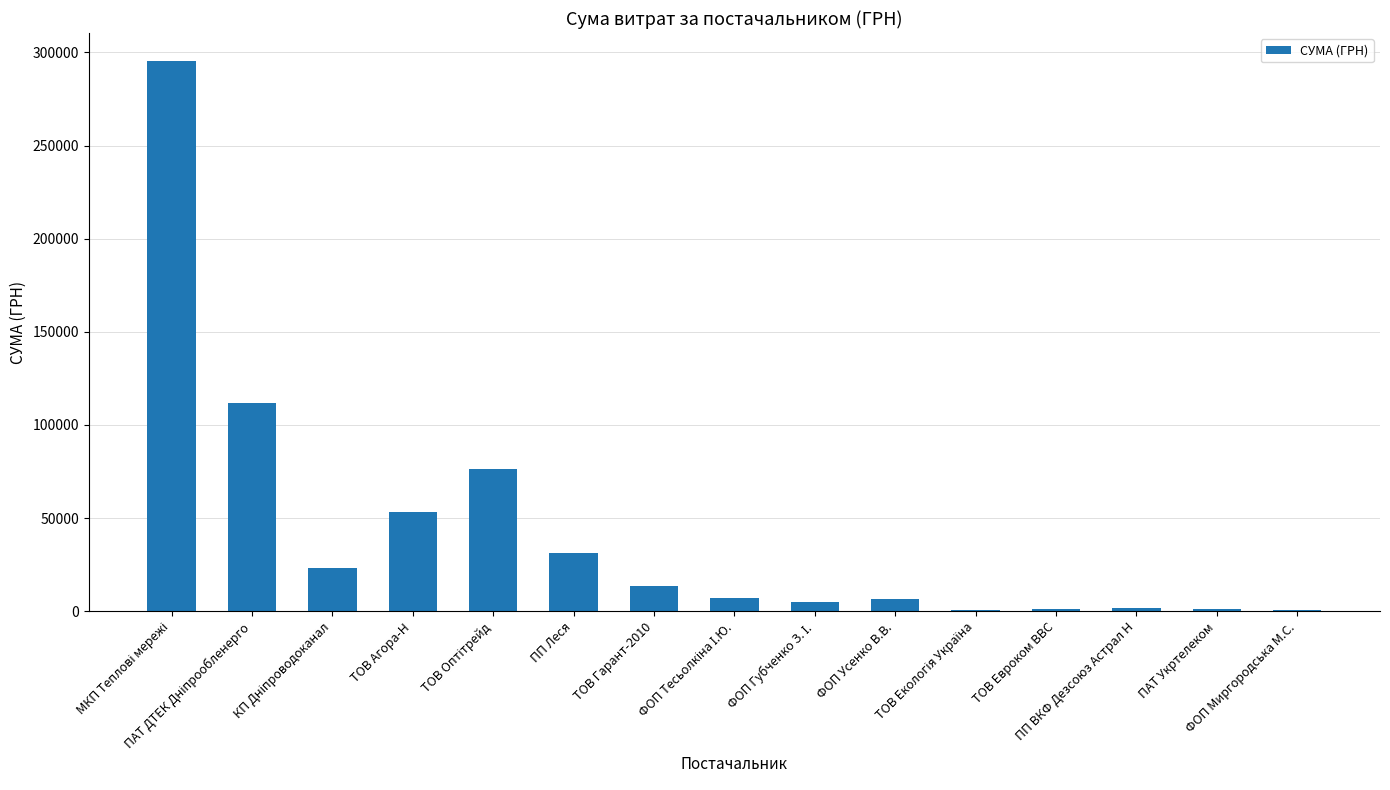

What is the sum of all values?

629200.0